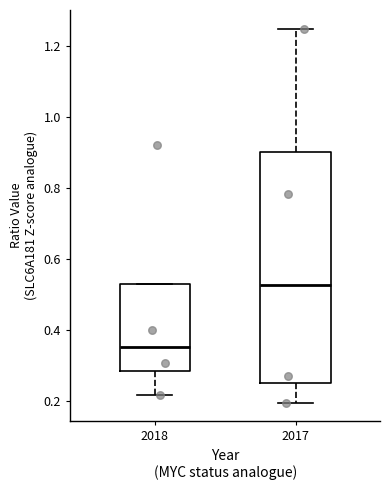

Reading left to right, read every box against the y-axis: the position of its median line, the range the box covers, and the ends of its whiskers. The values are not printed on the chart, so give them approximately, as read against the axis.

2018: median 0.36, box 0.28 to 0.54, whiskers 0.22 to 0.54
2017: median 0.52, box 0.26 to 0.90, whiskers 0.20 to 1.24